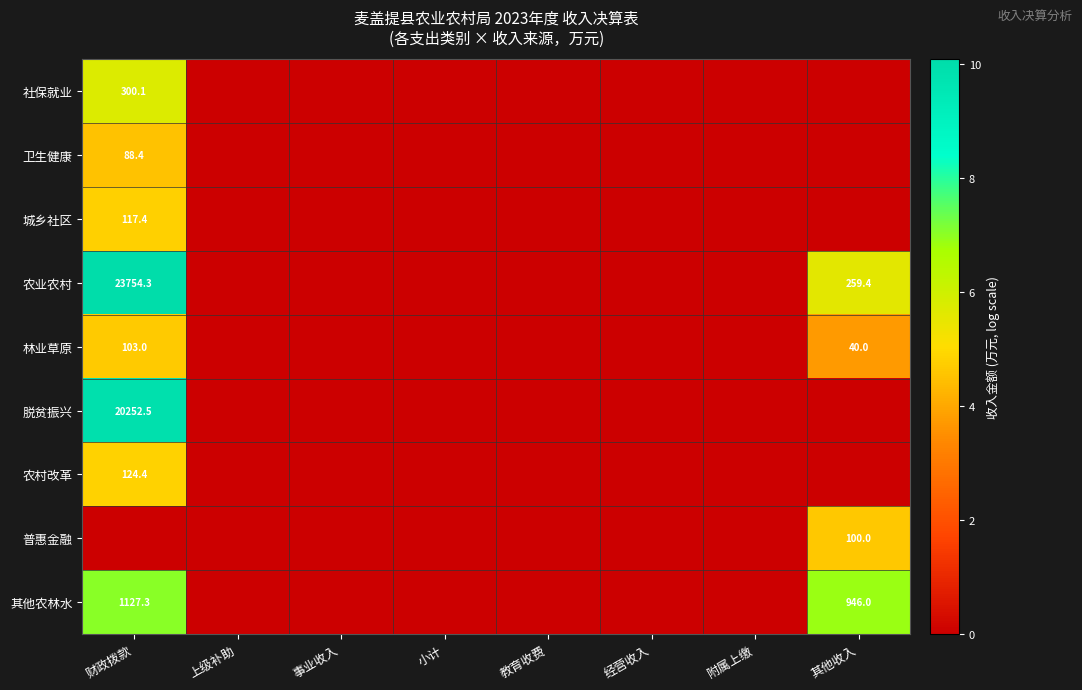

The value of 林业草原 at 其他收入 is 40.0. True or false?

True